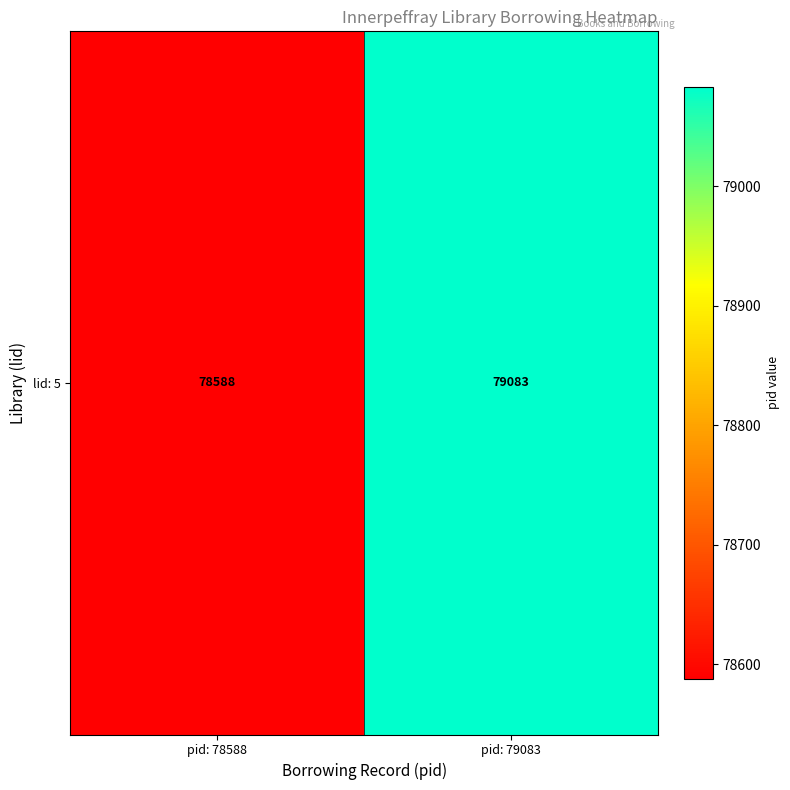

Is it true that the value at pid: 78588 is 21702?

False